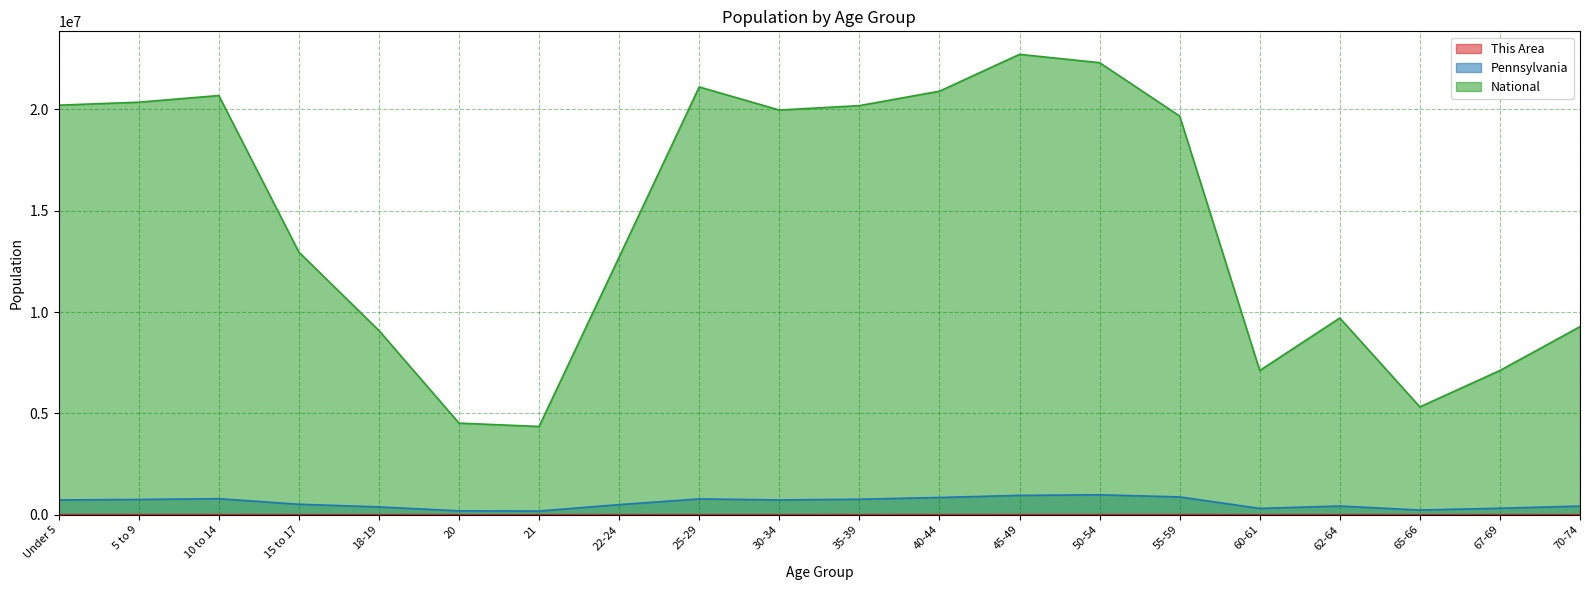

Where does the Pennsylvania series first go above 729538?

5 to 9